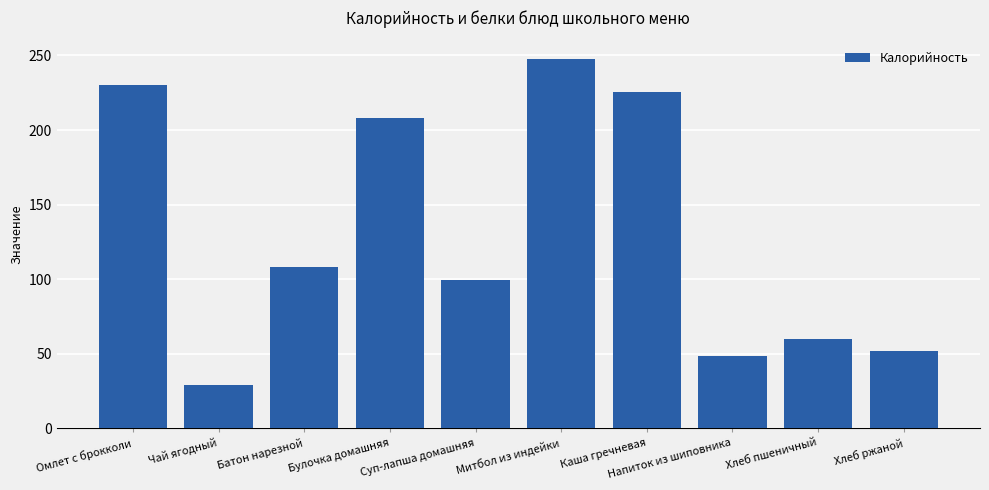

What is the sum of all values?

1308.4